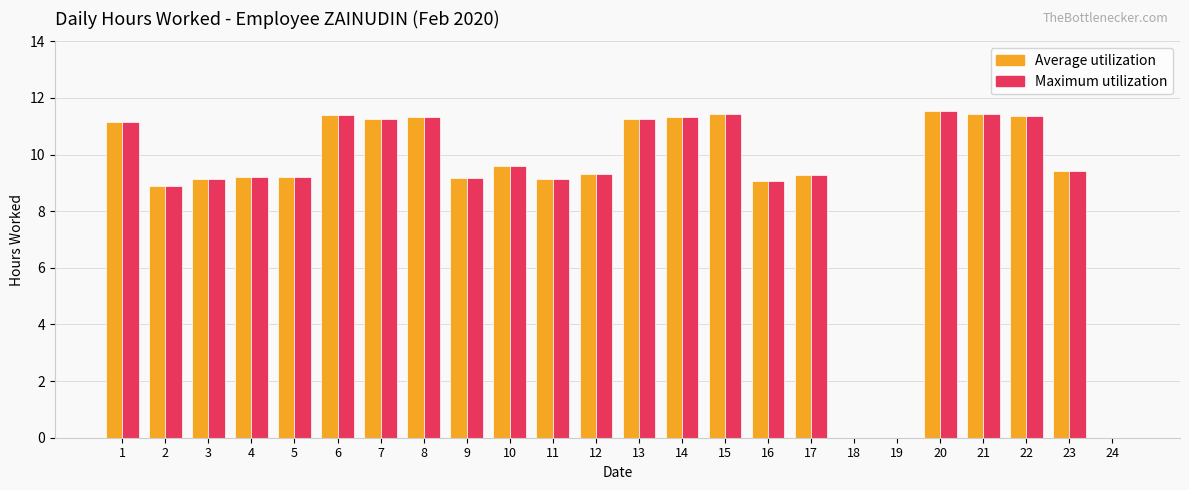

Is it true that Average utilization equals 11.4 at 15?

True